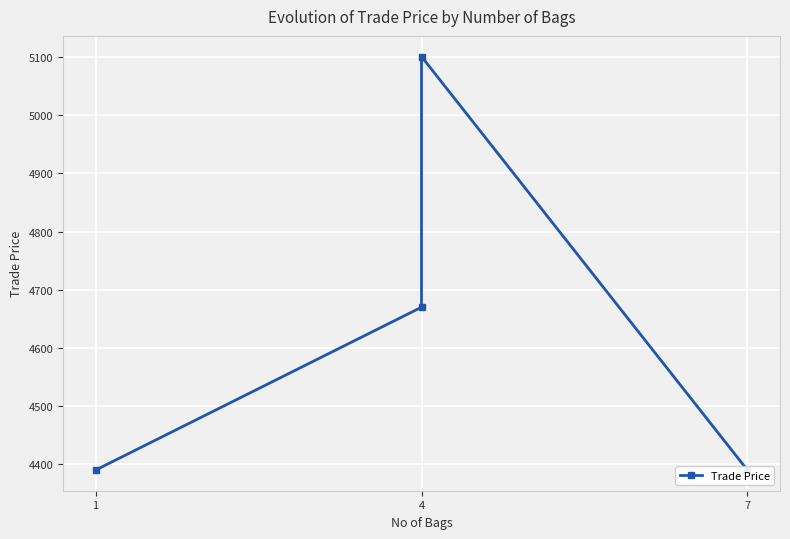

At which label is the value closest to 4745?

4